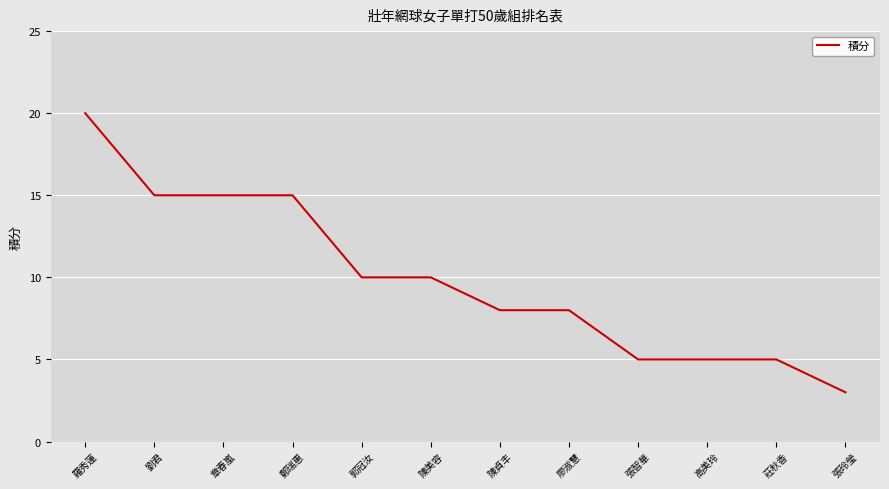

Reading right to left, what are all the values shown in this chart?

張玲瑩=3	莊秋香=5	高美玲=5	張智華=5	廖淑慧=8	陳貞丰=8	陳美容=10	郭冠汝=10	鄭瑞惠=15	章春嵐=15	劉君=15	羅秀蓮=20